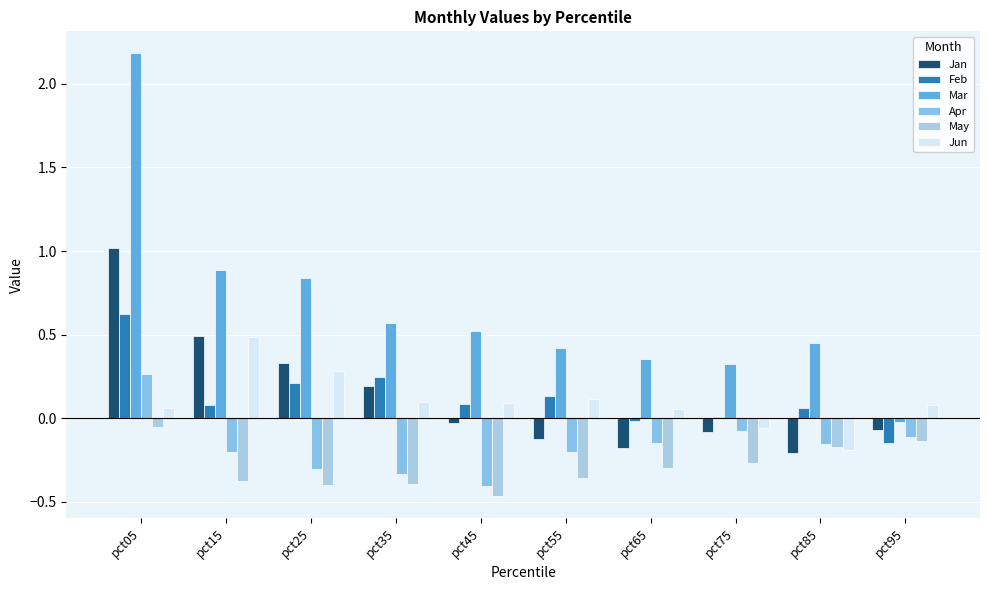

How many groups of bars are there?

10